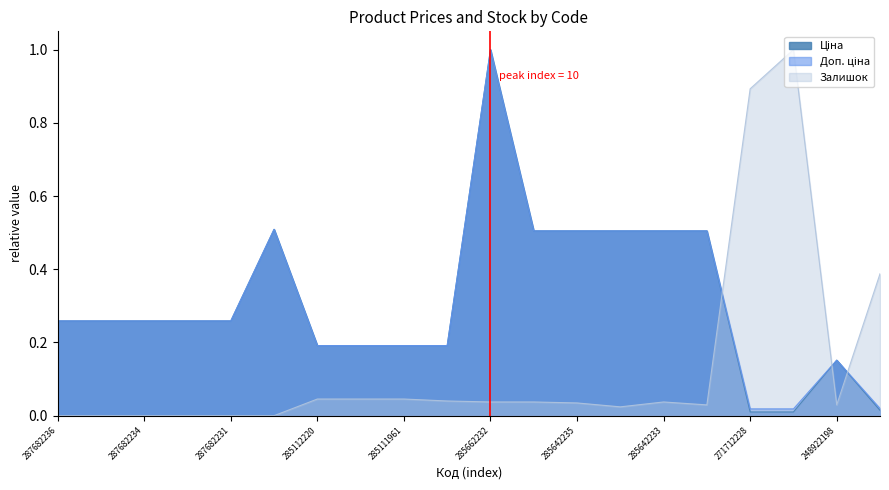

The value of Залишок at 285642236 is 0.0. True or false?

False